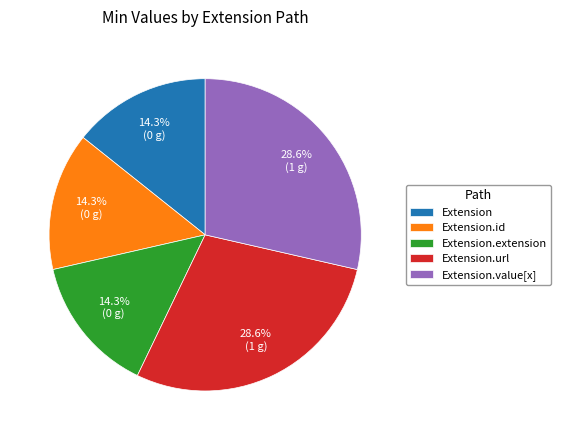

To the nearest percent, what percentage of the pie is Extension.url?

29%